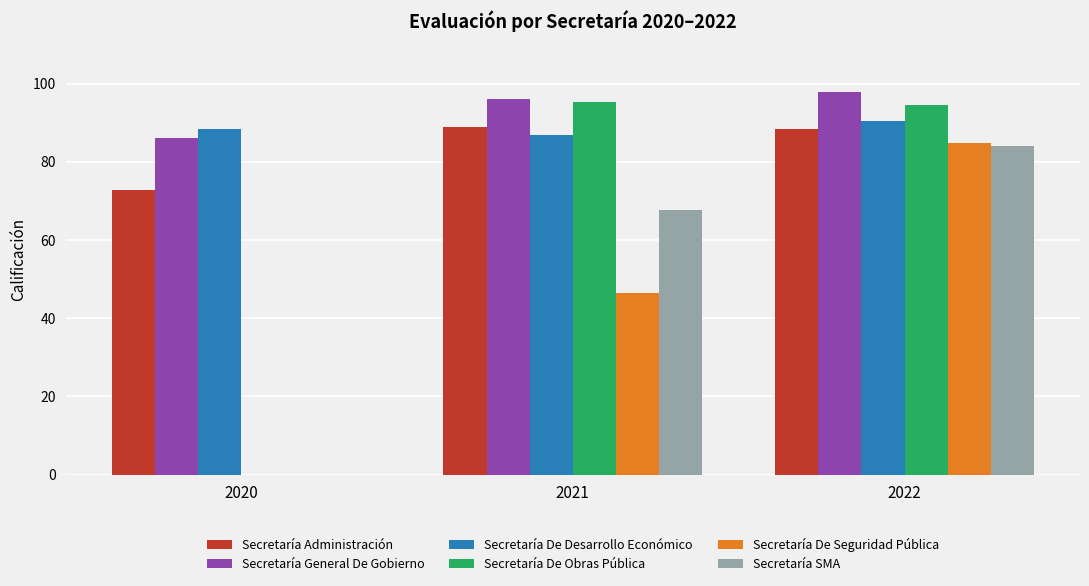

What is the greatest value displayed?

97.8